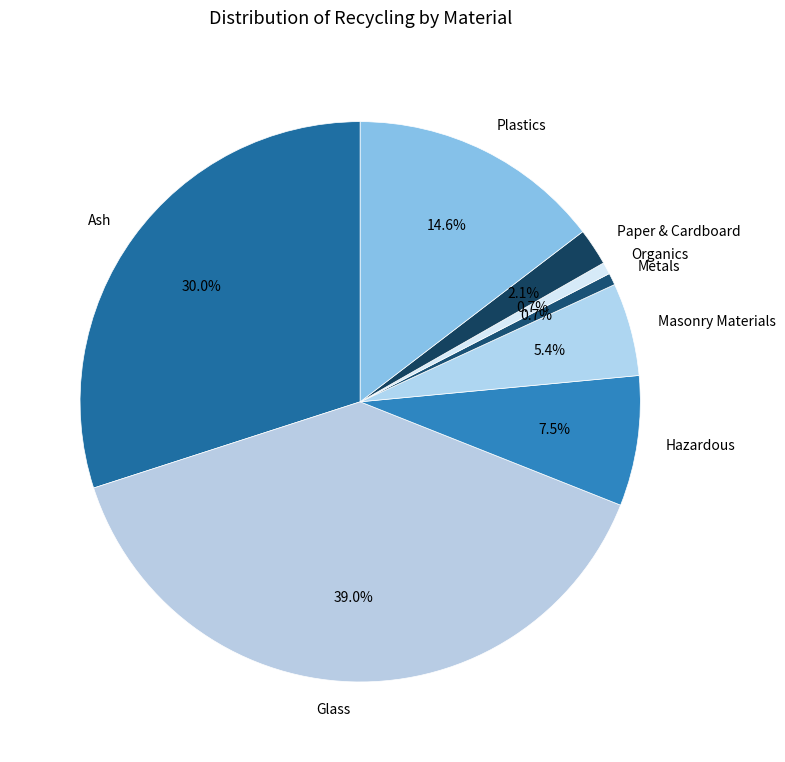

To the nearest percent, what is the difference between the largest and smallest slice percentages?

38%